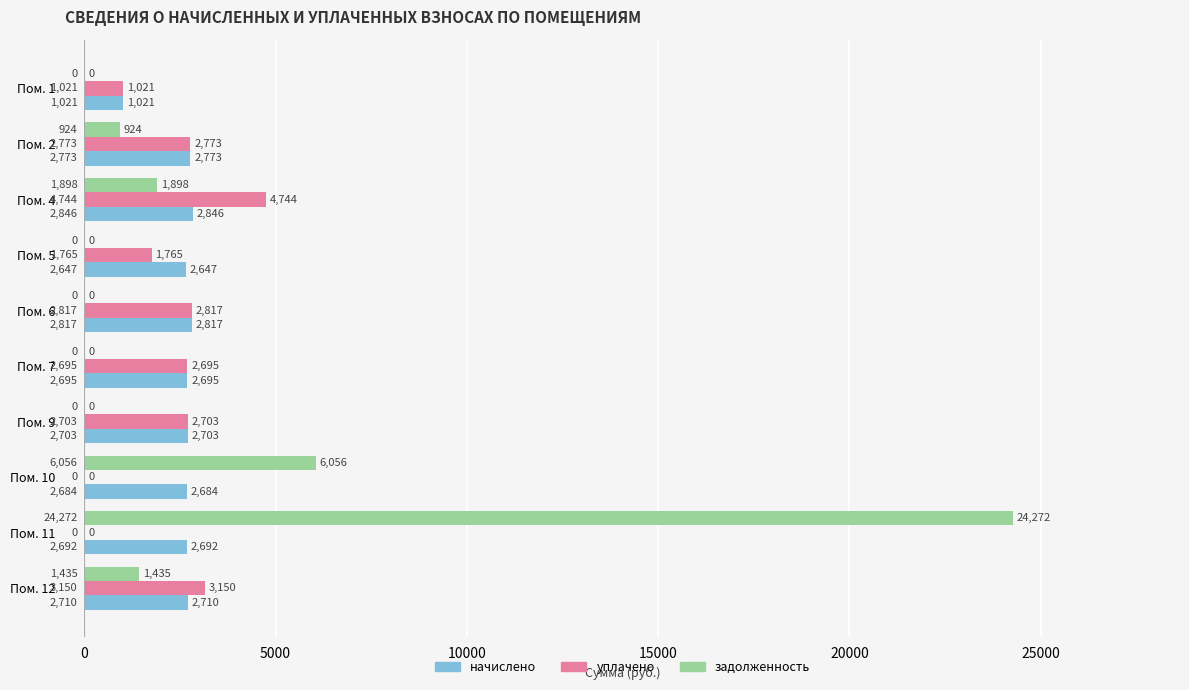

At which category is the sum across all series the highest?

Пом. 11